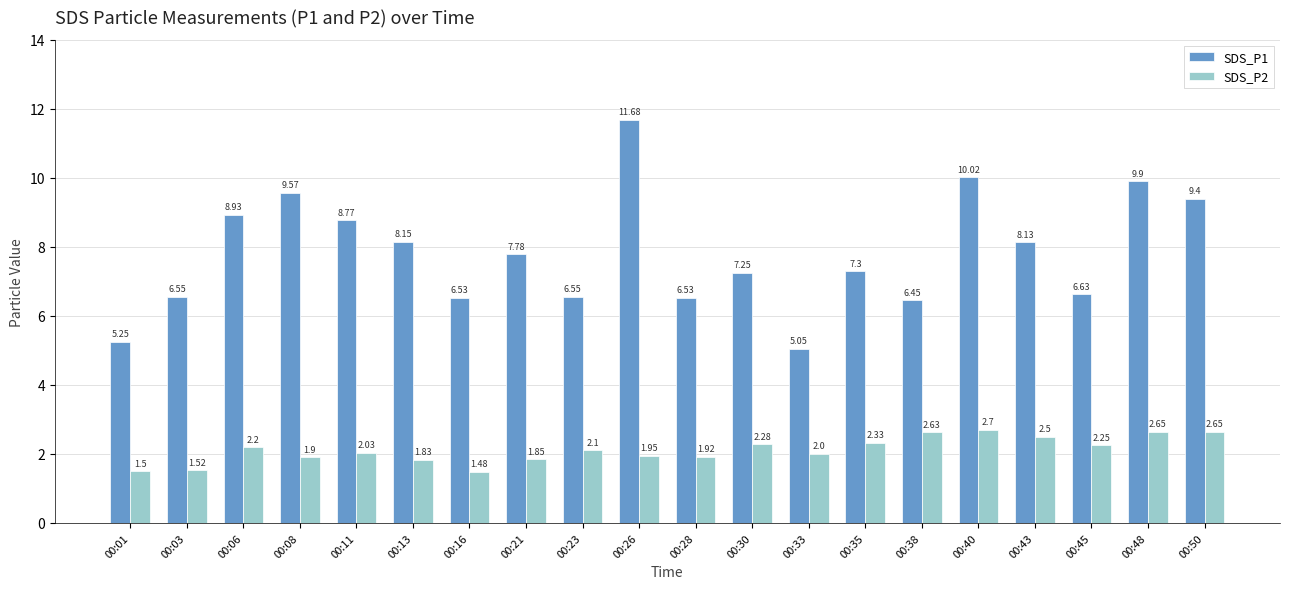

What is the total value across all series at 00:23?

8.7